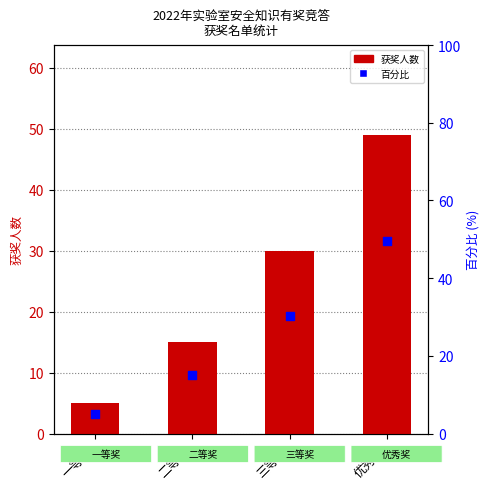

Which series has the largest total across all categories?

百分比